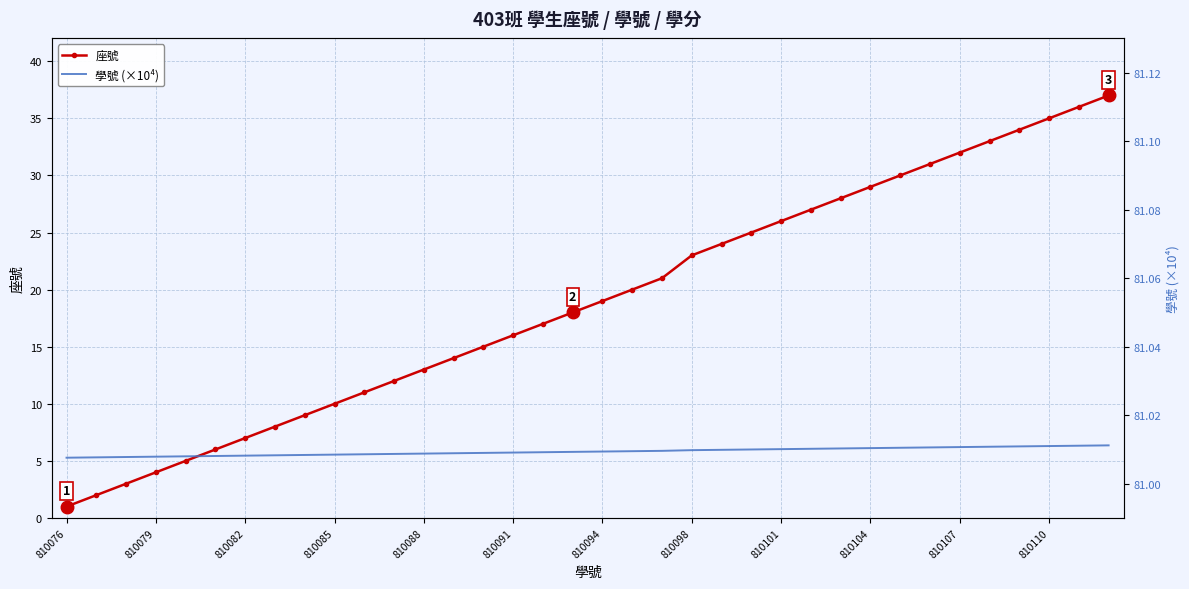

What is the highest value of the 座號 series?

37